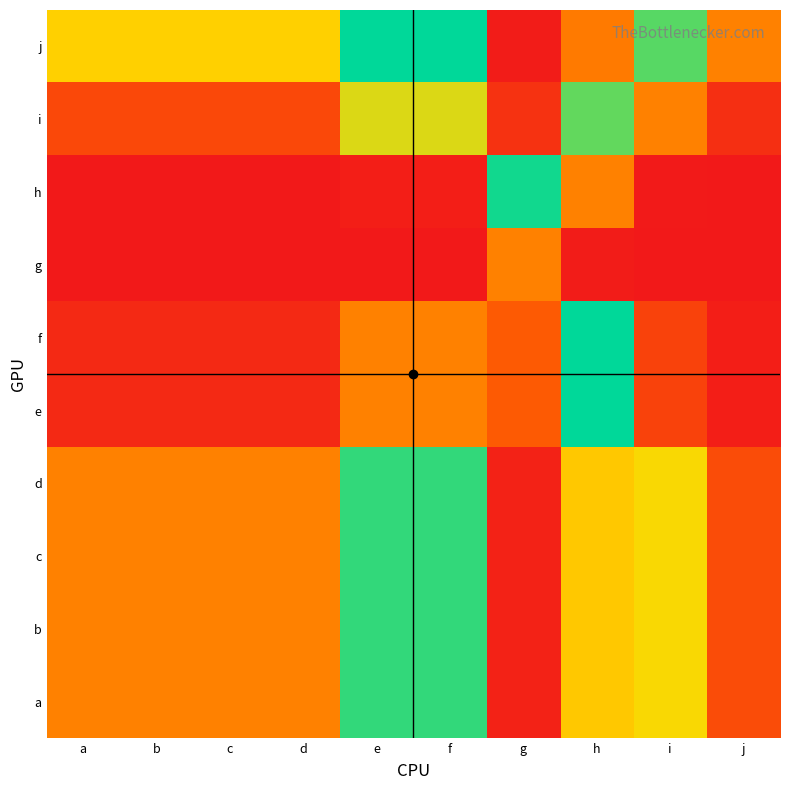

Count the number of categories in the chart.

10